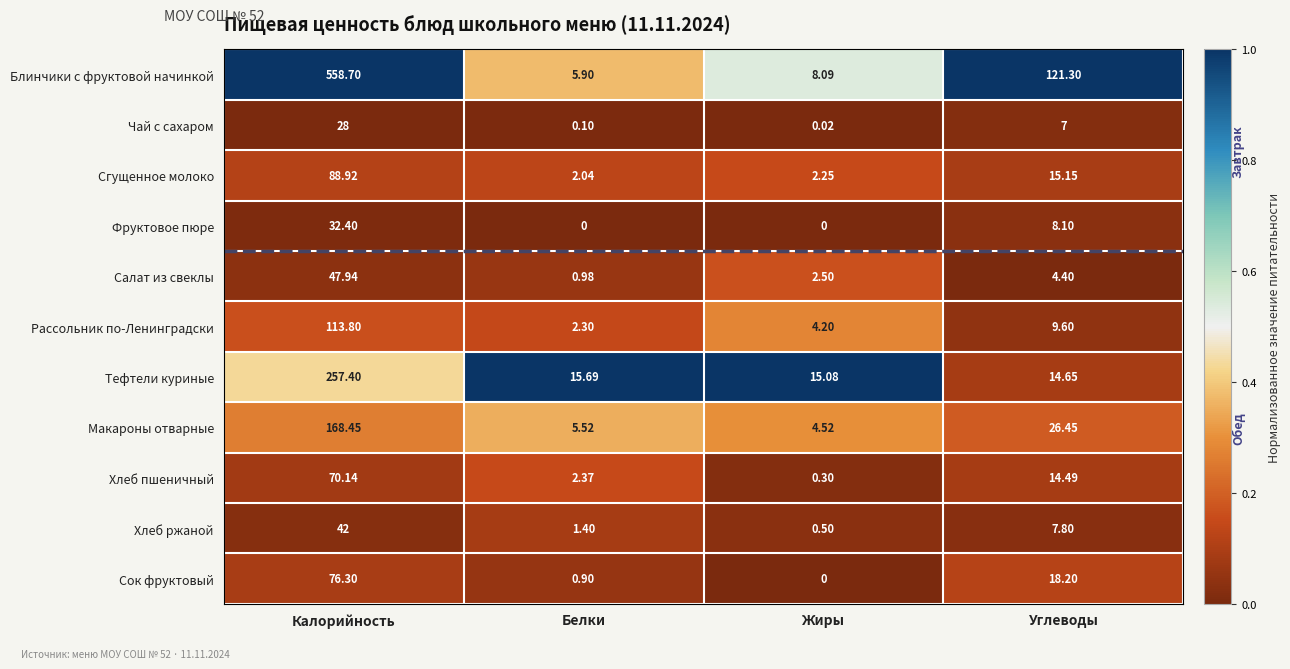

Between Калорийность and Жиры, which series saw the biggest shift?

Блинчики с фруктовой начинкой